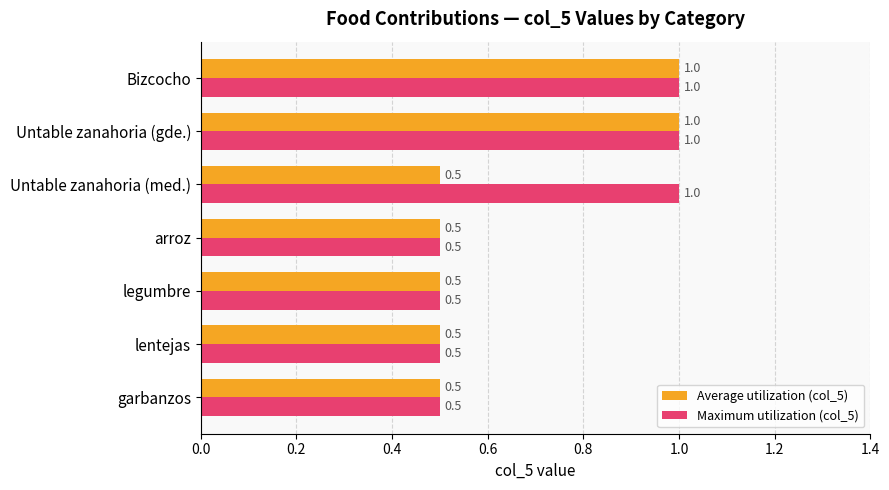

True or false: Maximum utilization (col_5) has a value of 0.7 at Untable zanahoria (med.).

False